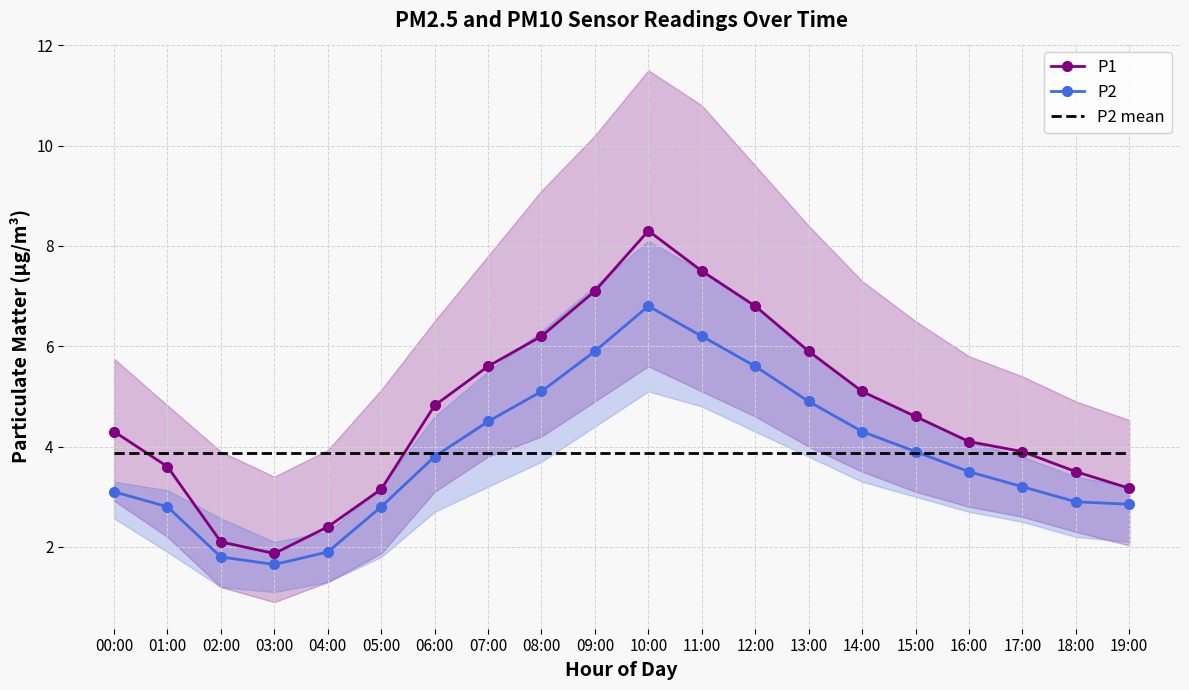

Rank the categories by P2 mean value from highest to lowest.

00:00, 01:00, 02:00, 03:00, 04:00, 05:00, 06:00, 07:00, 08:00, 09:00, 10:00, 11:00, 12:00, 13:00, 14:00, 15:00, 16:00, 17:00, 18:00, 19:00